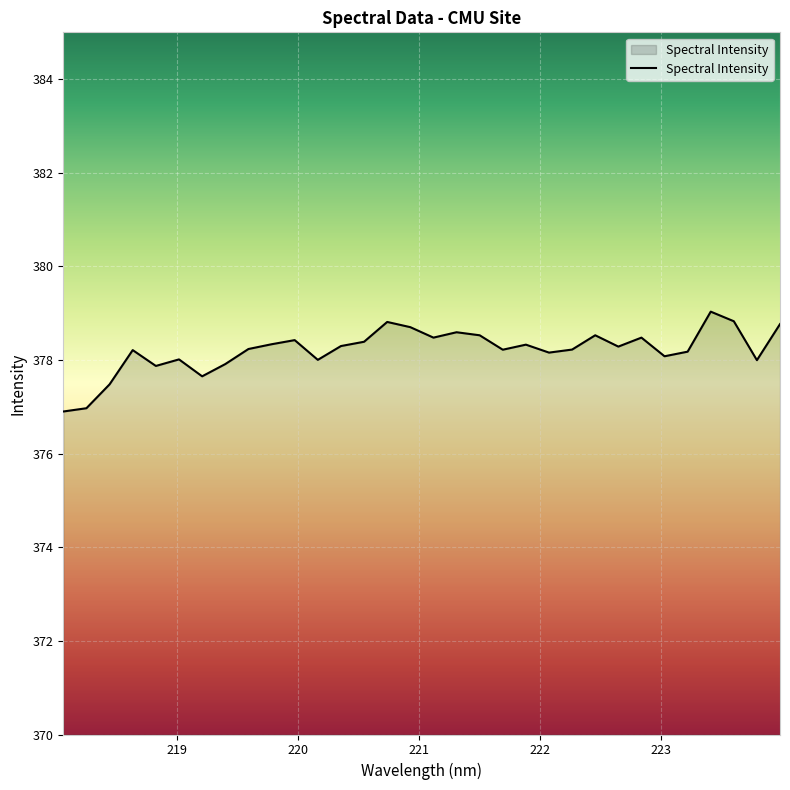

What is the greatest value displayed?

379.0